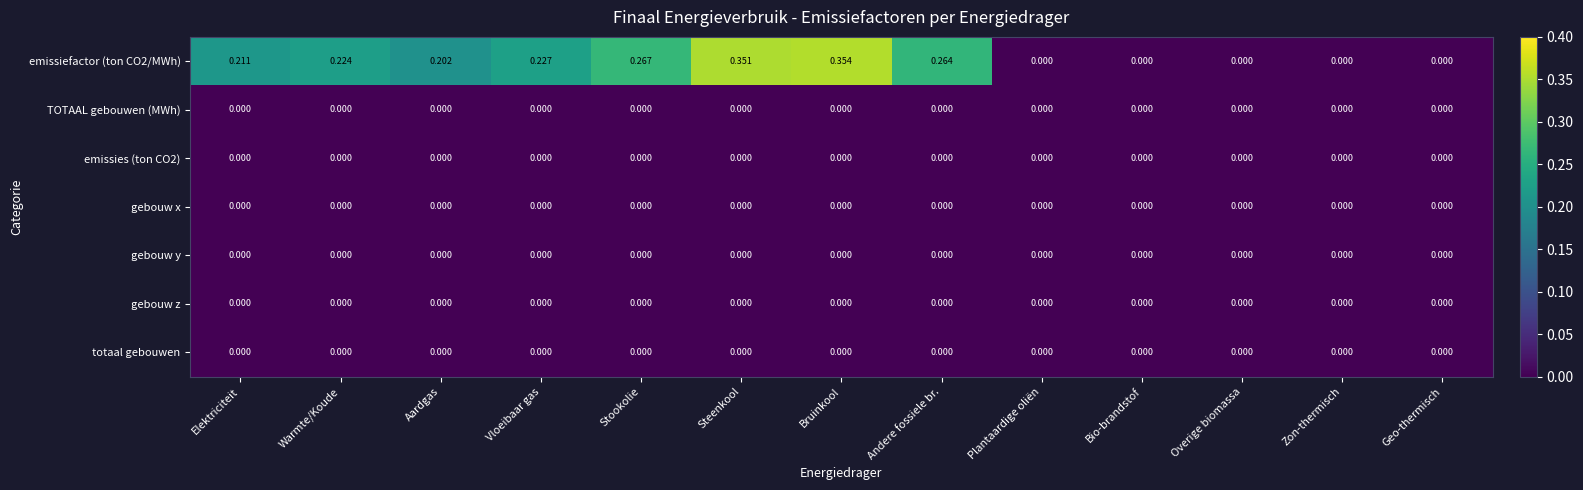

Which label corresponds to the largest value in the chart?

Bruinkool